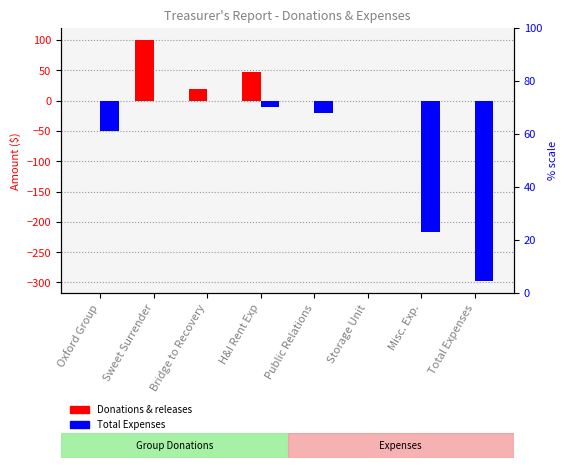

List the series in order of their overall mean, highest first.

Donations, Expenses